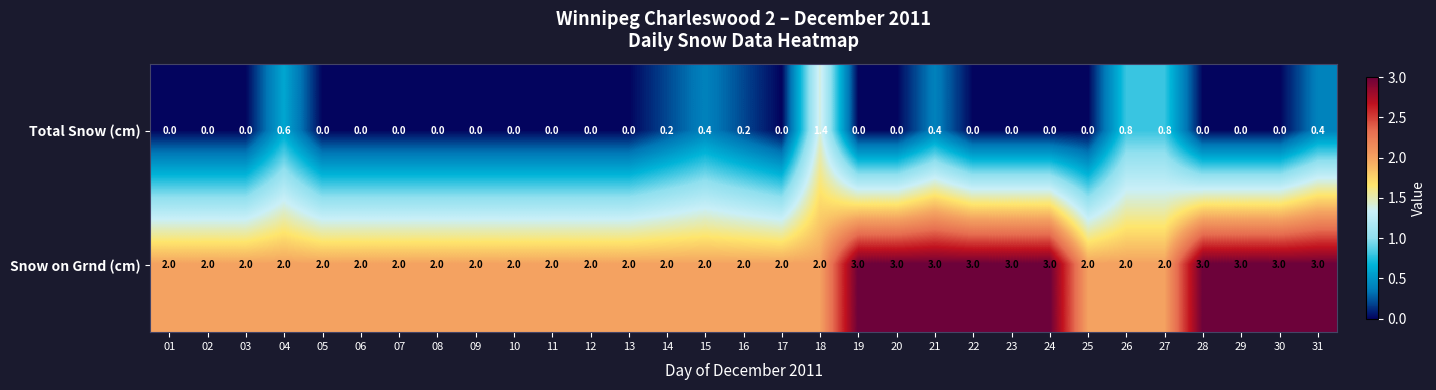

What is the total value across all series at 27?

2.8